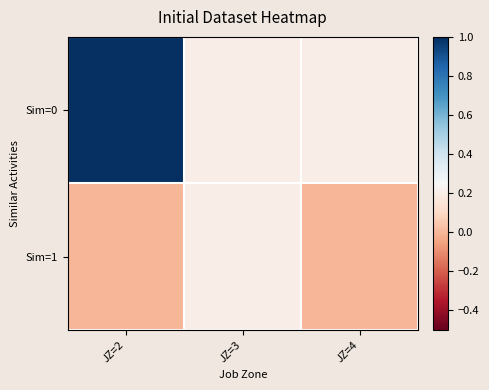

Count the number of data series in this chart.

2